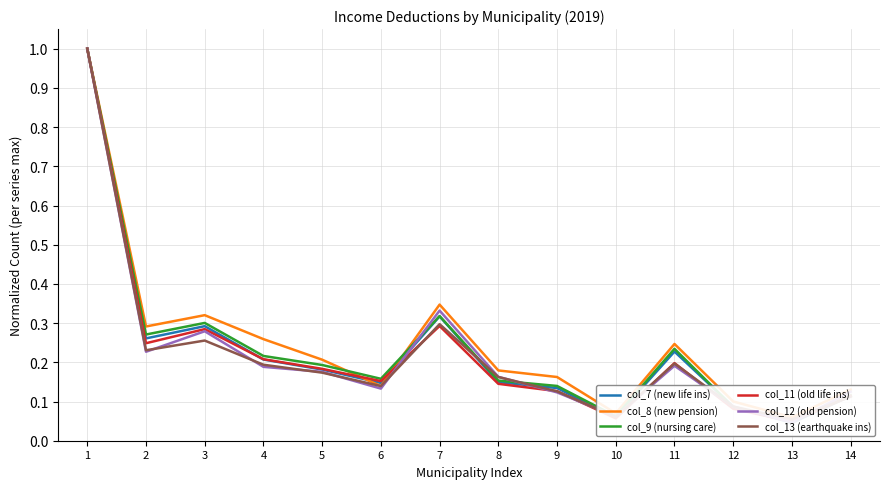

Which series has the largest total across all categories?

col_8 (new pension)